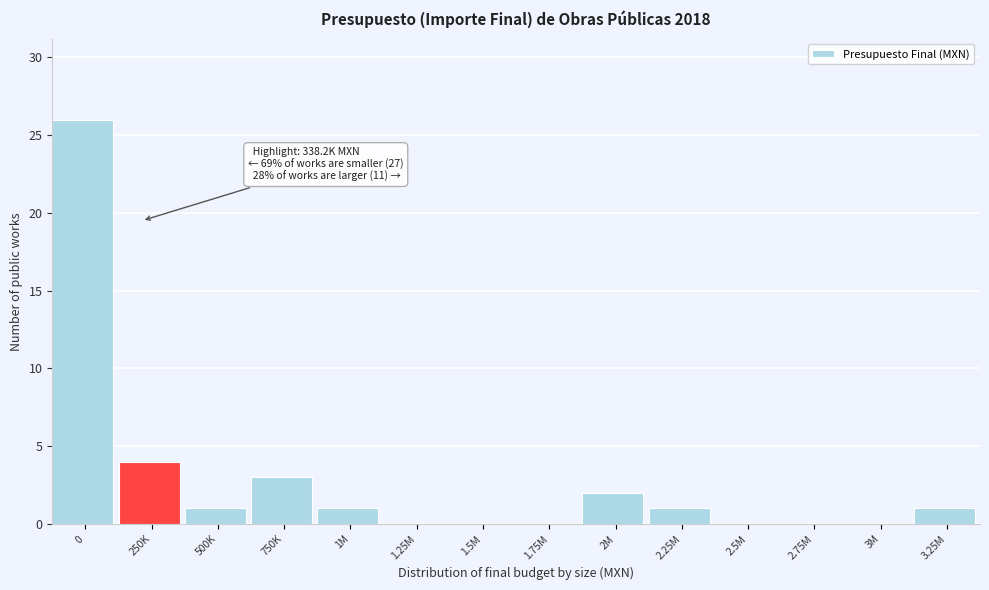

Reading left to right, extract all data points from this chart.

0=26	250K=4	500K=1	750K=3	1M=1	1.25M=0	1.5M=0	1.75M=0	2M=2	2.25M=1	2.5M=0	2.75M=0	3M=0	3.25M=1